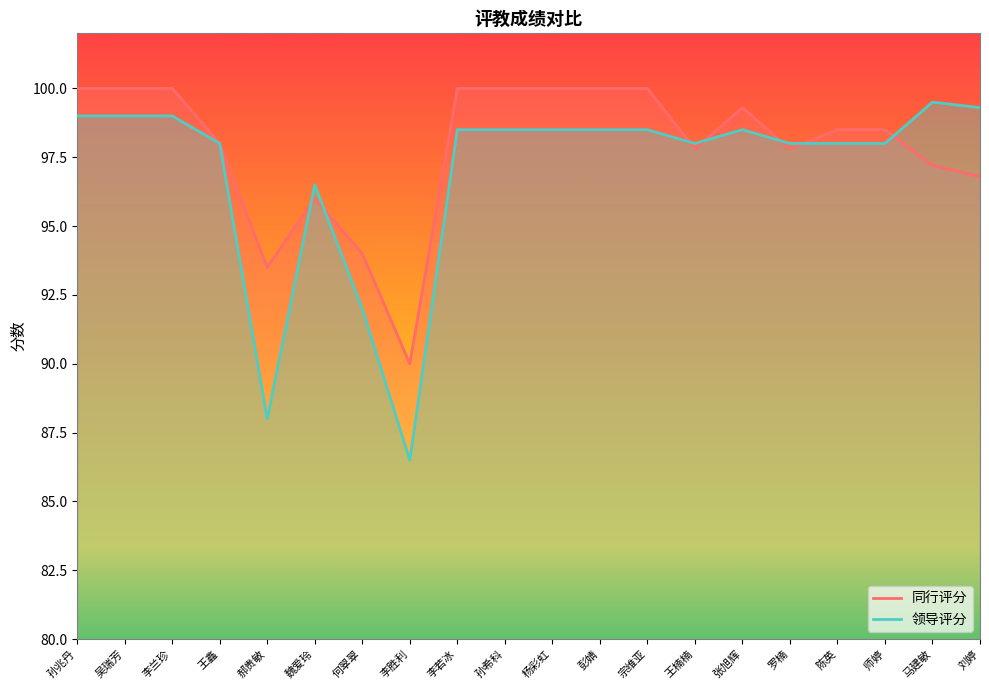

Which series changed the most between 王鑫 and 孙希科?

同行评分